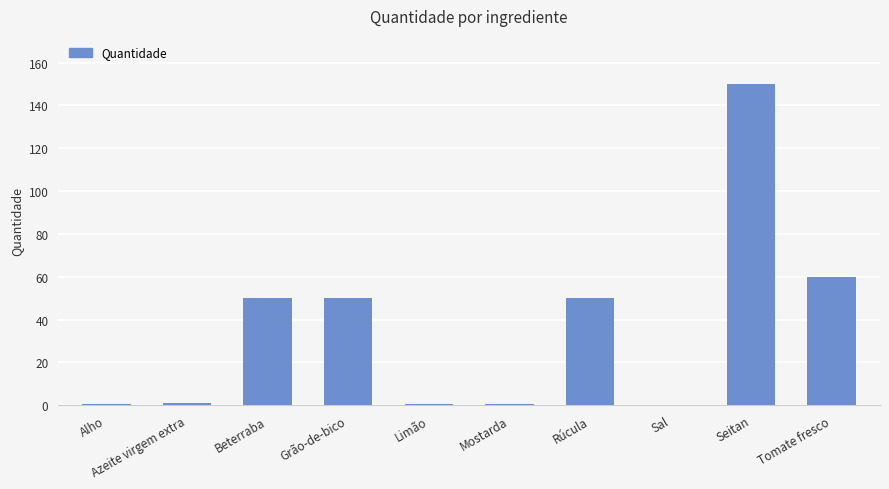

Count the number of data series in this chart.

1